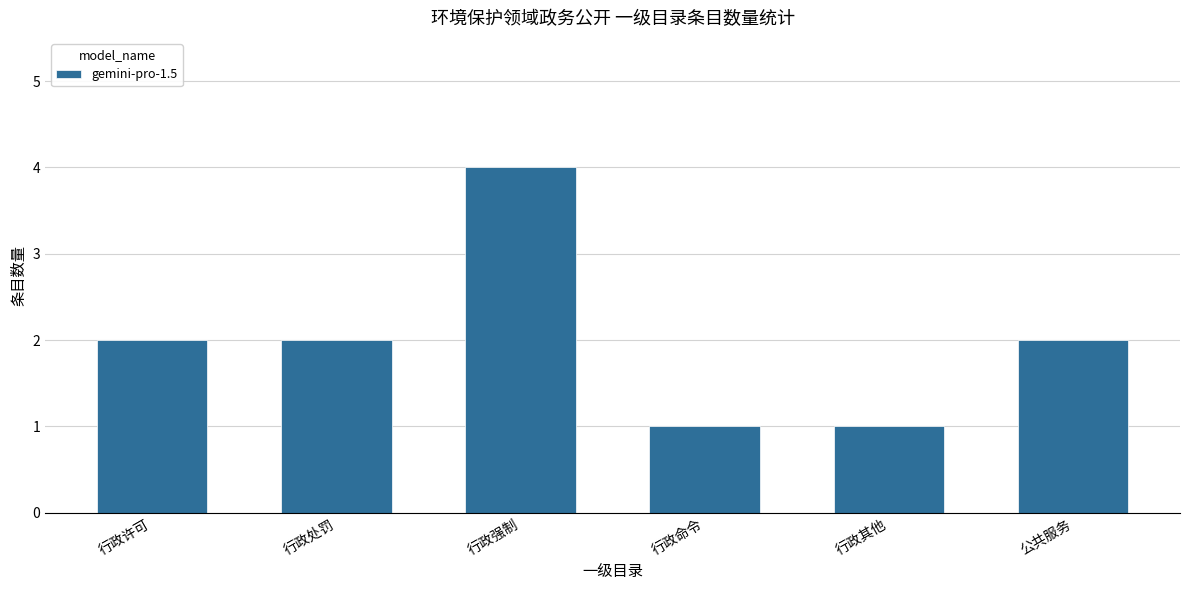

What is the sum of the values at 行政命令 and 行政强制?

5